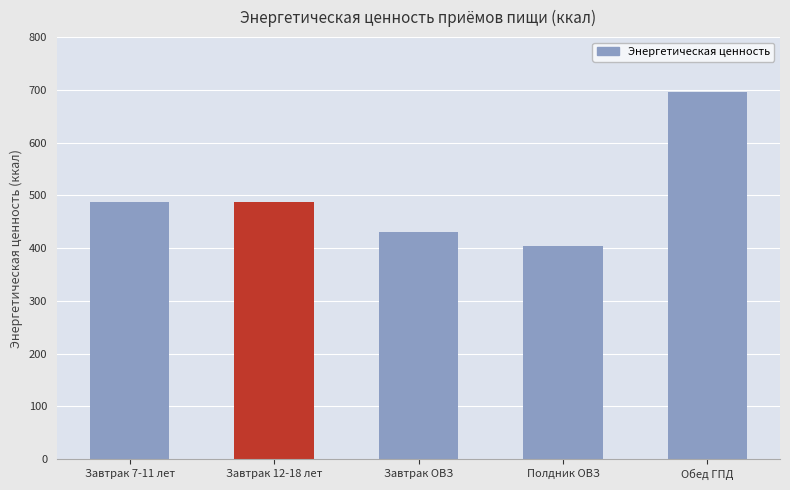

At which category does the chart reach its peak across all series?

Обед ГПД